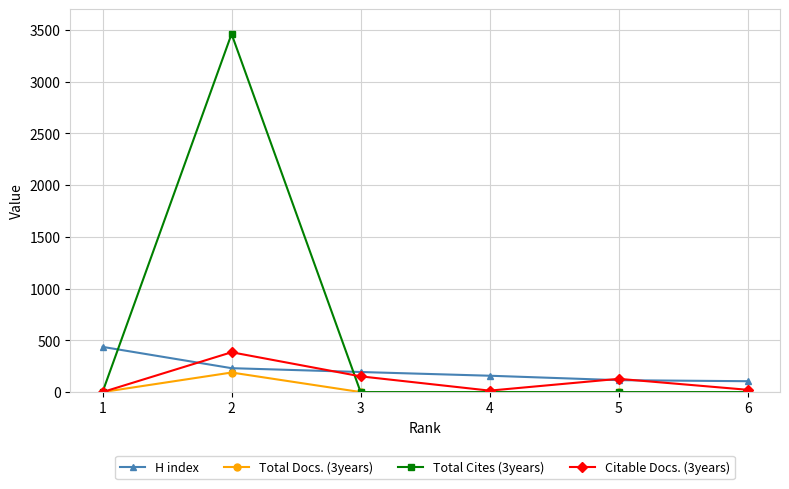

Where is the first local maximum for Citable Docs. (3years)?

2